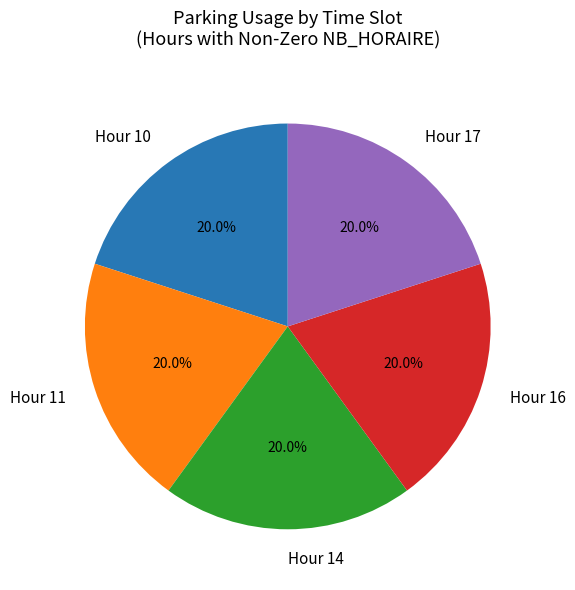

Approximately how many times larger is the value at Hour 11 compared to Hour 10?

1.0